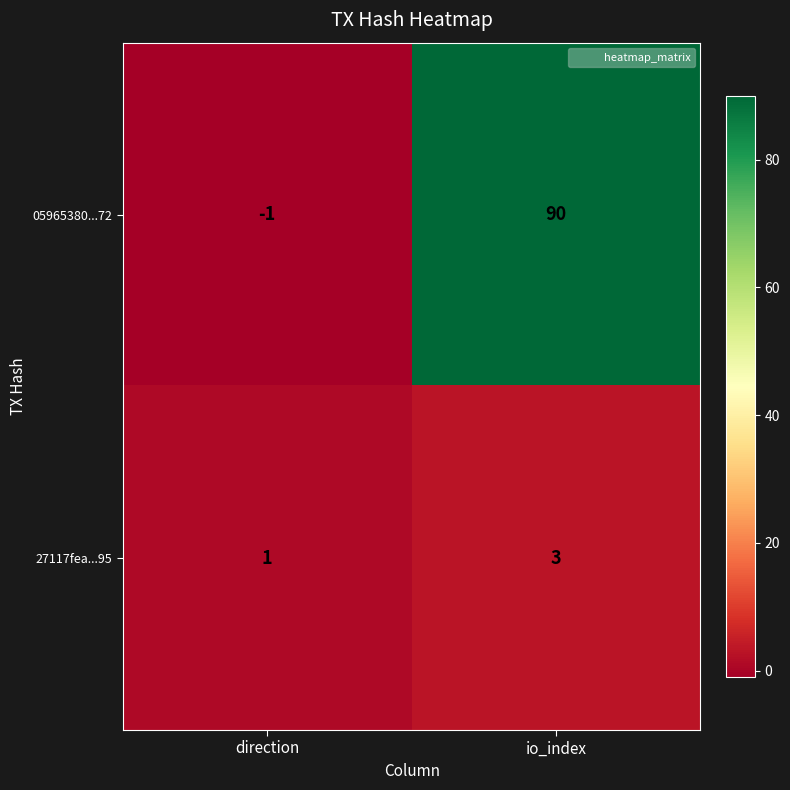

What is the greatest value displayed?

90